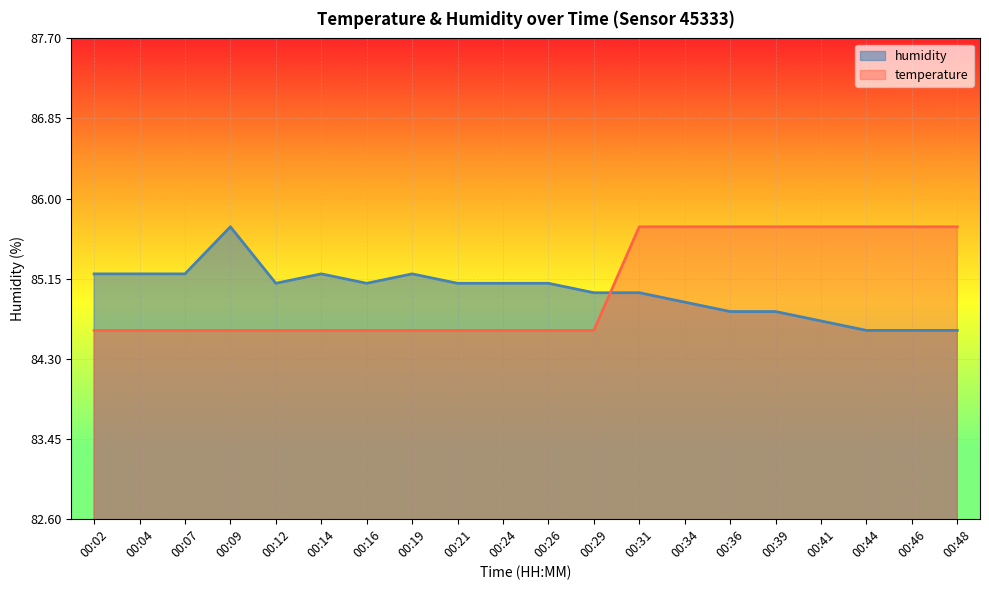

Rank the series by their maximum value, from lowest to highest.

temperature, humidity